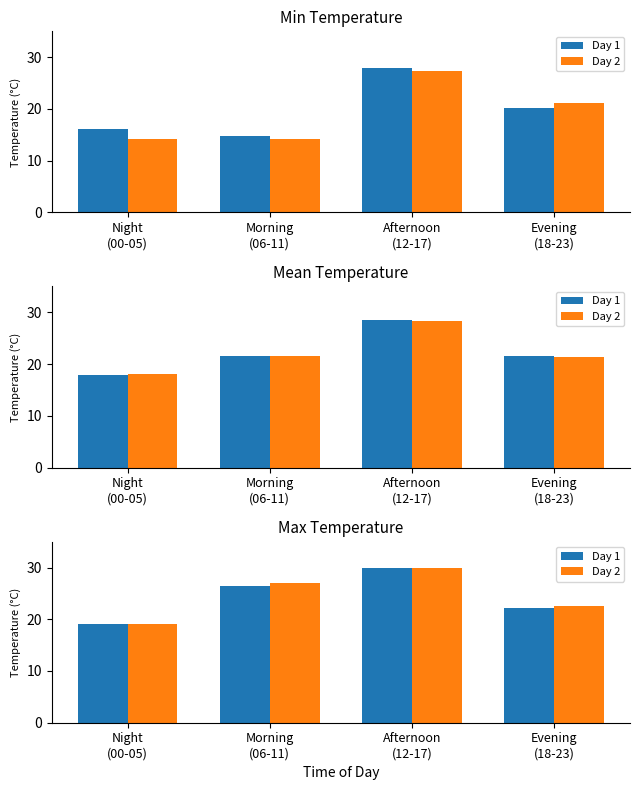

The value of Day 1 at Evening
(18-23) is 33.9. True or false?

False